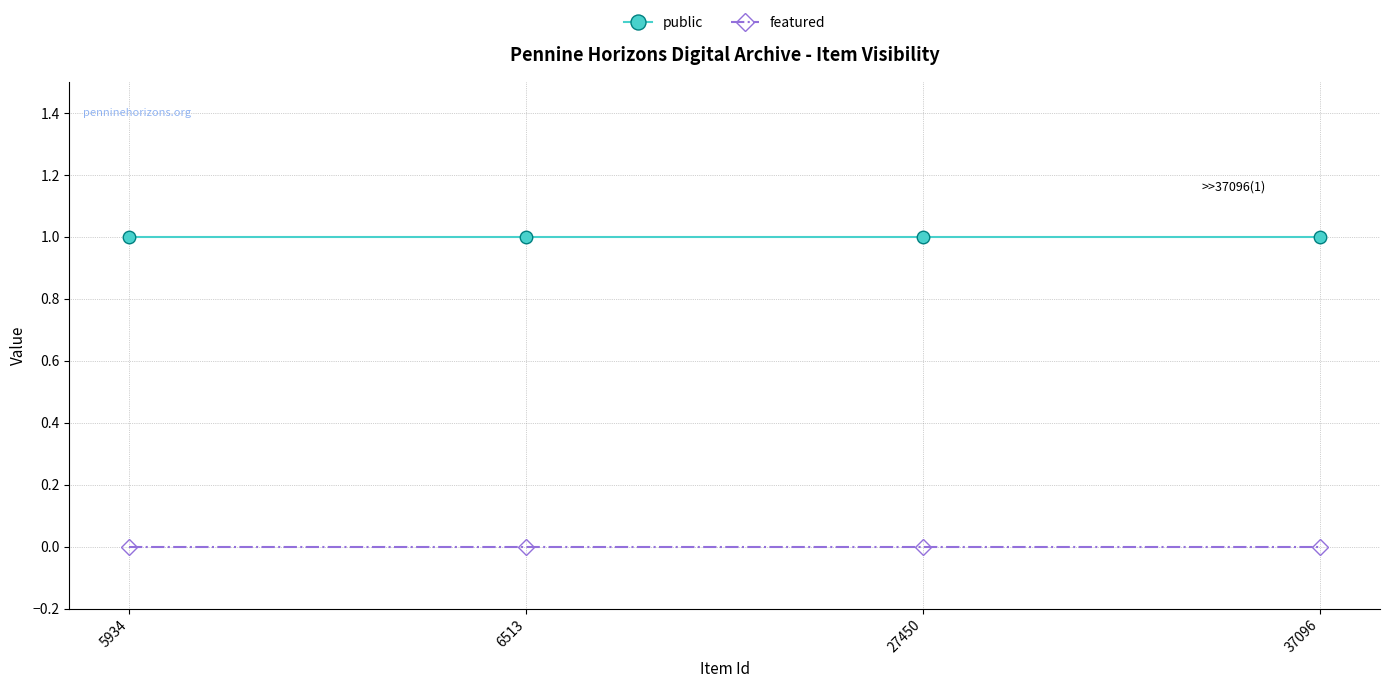

What is the value of the public point at the 2nd from the left?

1